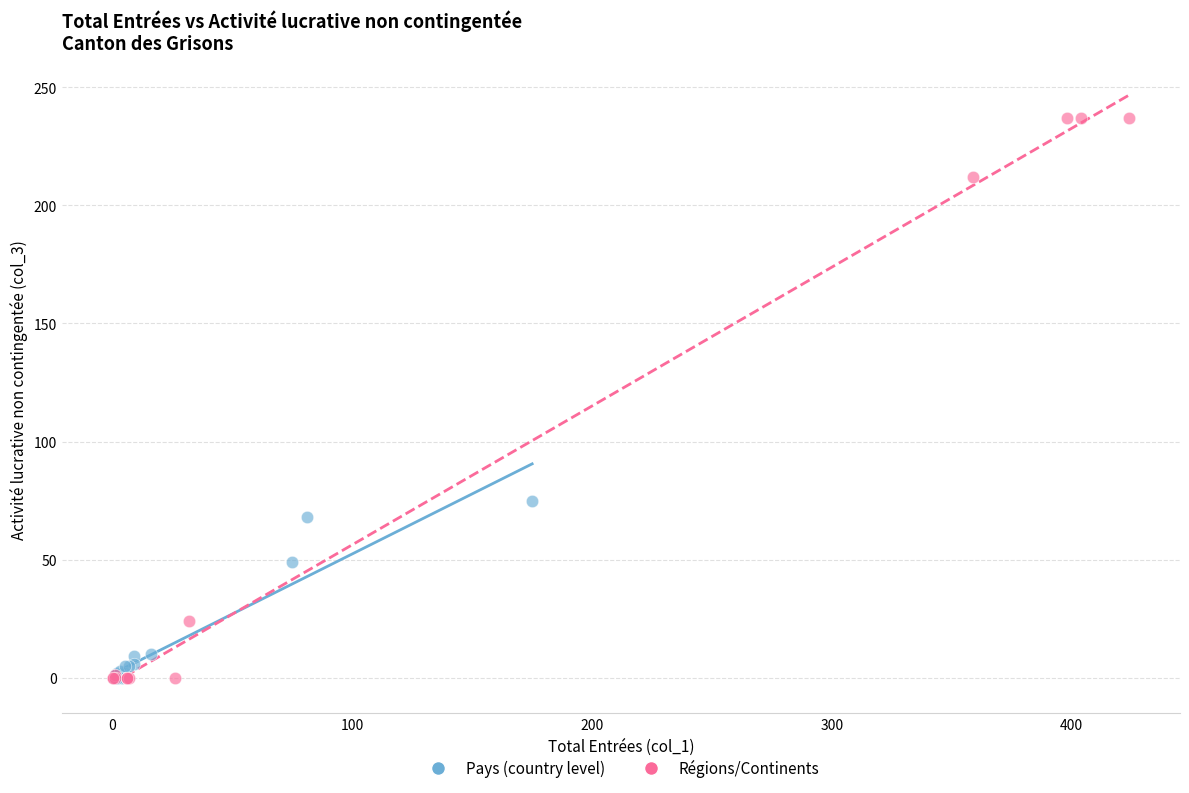

Which series contains the highest Y value?

Régions/Continents